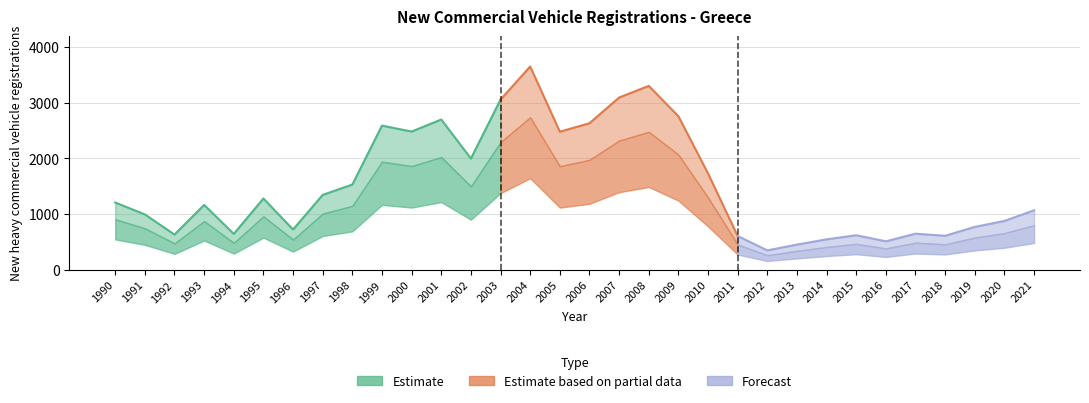

What is the smallest value displayed?

347